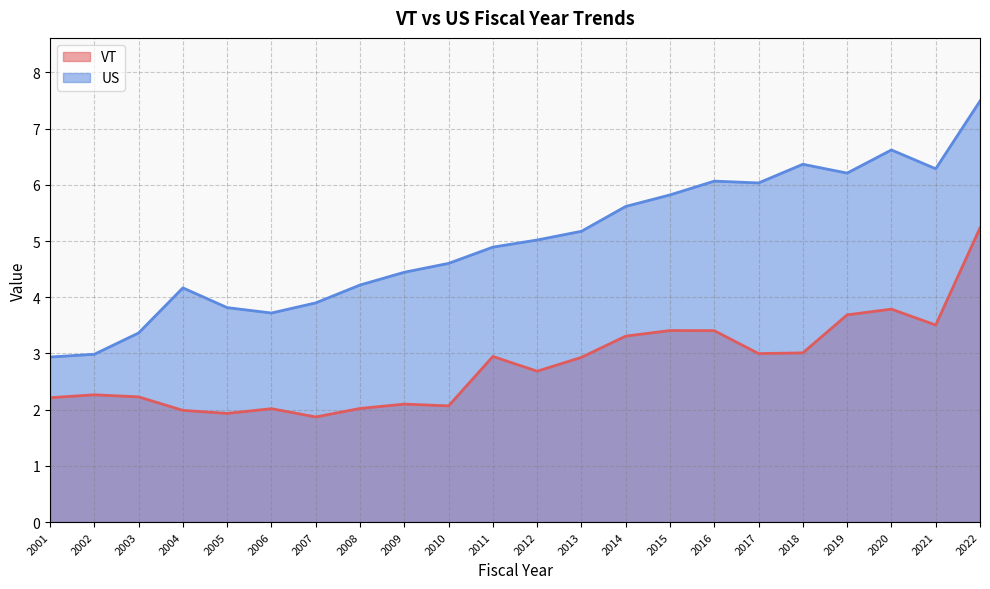

Which series has the largest range (max minus min)?

US